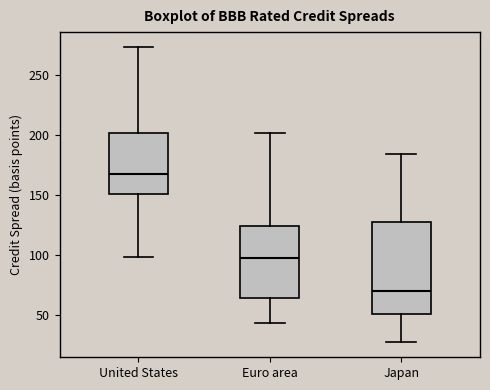

Reading left to right, transcribe this box plot: for each box, give where its median line is, the range the box spans, and where its two whiskers end, as read against the y-axis. The values are not printed on the chart, so give them approximately, as read against the axis.

United States: median 165, box 150 to 200, whiskers 100 to 275
Euro area: median 95, box 65 to 125, whiskers 45 to 200
Japan: median 70, box 50 to 130, whiskers 25 to 185